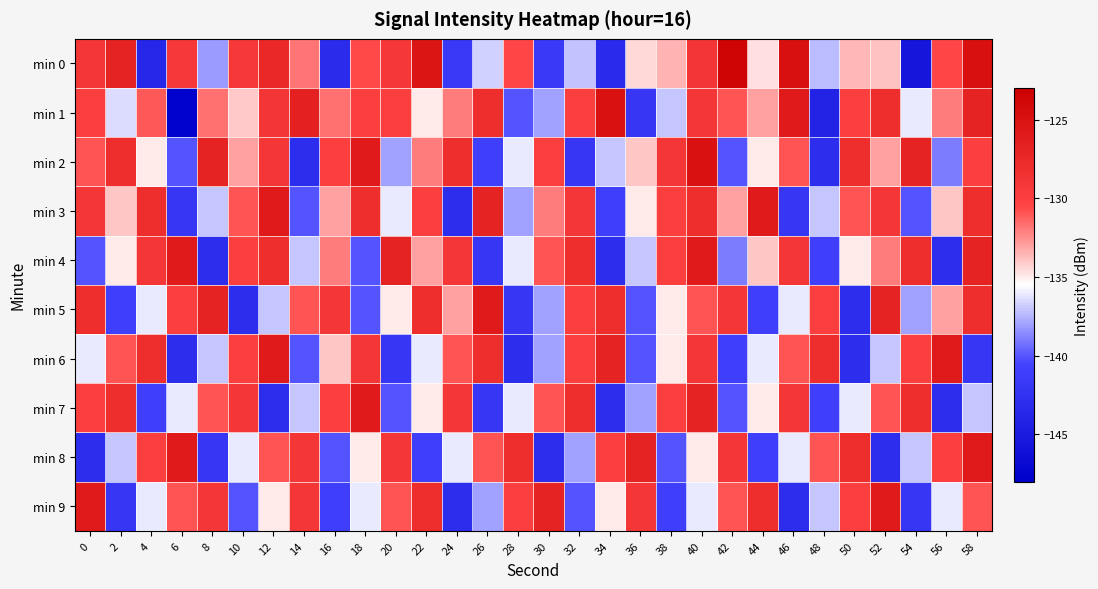

Reading left to right, list all the values displayed in this chart.

min 0: 0=-129.0	2=-127.0	4=-143.8	6=-129.2	8=-138.2	10=-129.2	12=-127.5	14=-131.9	16=-143.2	18=-130.6	20=-129.1	22=-125.3	24=-141.7	26=-136.7	28=-130.6	30=-141.7	32=-137.1	34=-143.3	36=-134.5	38=-133.5	40=-128.9	42=-123.5	44=-134.6	46=-124.9	48=-137.3	50=-133.6	52=-133.9	54=-145.6	56=-130.5	58=-124.9
min 1: 0=-130.0	2=-136.5	4=-131.0	6=-147.8	8=-131.7	10=-134.1	12=-128.9	14=-126.7	16=-131.7	18=-129.9	20=-130.0	22=-135.0	24=-132.0	26=-128.0	28=-140.0	30=-138.0	32=-130.0	34=-125.0	36=-142.0	38=-137.0	40=-129.0	42=-131.0	44=-133.0	46=-126.0	48=-144.0	50=-130.0	52=-128.0	54=-136.0	56=-132.0	58=-127.0
min 2: 0=-131.0	2=-128.0	4=-135.0	6=-140.0	8=-127.0	10=-133.0	12=-129.0	14=-143.0	16=-130.0	18=-126.0	20=-138.0	22=-132.0	24=-128.0	26=-141.0	28=-136.0	30=-130.0	32=-142.0	34=-137.0	36=-134.0	38=-129.0	40=-125.0	42=-140.0	44=-135.0	46=-131.0	48=-143.0	50=-128.0	52=-133.0	54=-127.0	56=-139.0	58=-130.0
min 3: 0=-129.0	2=-134.0	4=-128.0	6=-142.0	8=-137.0	10=-131.0	12=-126.0	14=-140.0	16=-133.0	18=-128.0	20=-136.0	22=-130.0	24=-143.0	26=-127.0	28=-138.0	30=-132.0	32=-129.0	34=-141.0	36=-135.0	38=-130.0	40=-128.0	42=-133.0	44=-126.0	46=-142.0	48=-137.0	50=-131.0	52=-129.0	54=-140.0	56=-134.0	58=-128.0
min 4: 0=-140.0	2=-135.0	4=-129.0	6=-126.0	8=-143.0	10=-130.0	12=-128.0	14=-137.0	16=-132.0	18=-140.0	20=-127.0	22=-133.0	24=-129.0	26=-142.0	28=-136.0	30=-131.0	32=-128.0	34=-143.0	36=-137.0	38=-130.0	40=-126.0	42=-139.0	44=-134.0	46=-129.0	48=-141.0	50=-135.0	52=-132.0	54=-128.0	56=-143.0	58=-127.0
min 5: 0=-128.0	2=-141.0	4=-136.0	6=-130.0	8=-127.0	10=-143.0	12=-137.0	14=-131.0	16=-129.0	18=-140.0	20=-135.0	22=-128.0	24=-133.0	26=-126.0	28=-142.0	30=-138.0	32=-130.0	34=-128.0	36=-140.0	38=-135.0	40=-131.0	42=-129.0	44=-141.0	46=-136.0	48=-130.0	50=-143.0	52=-127.0	54=-138.0	56=-133.0	58=-128.0
min 6: 0=-136.0	2=-131.0	4=-128.0	6=-143.0	8=-137.0	10=-130.0	12=-126.0	14=-140.0	16=-134.0	18=-129.0	20=-142.0	22=-136.0	24=-131.0	26=-128.0	28=-143.0	30=-138.0	32=-130.0	34=-127.0	36=-140.0	38=-135.0	40=-129.0	42=-141.0	44=-136.0	46=-131.0	48=-128.0	50=-143.0	52=-137.0	54=-130.0	56=-126.0	58=-142.0
min 7: 0=-130.0	2=-128.0	4=-141.0	6=-136.0	8=-131.0	10=-129.0	12=-143.0	14=-137.0	16=-130.0	18=-126.0	20=-140.0	22=-135.0	24=-129.0	26=-142.0	28=-136.0	30=-131.0	32=-128.0	34=-143.0	36=-138.0	38=-130.0	40=-127.0	42=-140.0	44=-135.0	46=-129.0	48=-141.0	50=-136.0	52=-131.0	54=-128.0	56=-143.0	58=-137.0
min 8: 0=-143.0	2=-137.0	4=-130.0	6=-126.0	8=-142.0	10=-136.0	12=-131.0	14=-129.0	16=-140.0	18=-135.0	20=-129.0	22=-141.0	24=-136.0	26=-131.0	28=-128.0	30=-143.0	32=-138.0	34=-130.0	36=-127.0	38=-140.0	40=-135.0	42=-129.0	44=-141.0	46=-136.0	48=-131.0	50=-128.0	52=-143.0	54=-137.0	56=-130.0	58=-126.0
min 9: 0=-126.0	2=-142.0	4=-136.0	6=-131.0	8=-129.0	10=-140.0	12=-135.0	14=-129.0	16=-141.0	18=-136.0	20=-131.0	22=-128.0	24=-143.0	26=-138.0	28=-130.0	30=-127.0	32=-140.0	34=-135.0	36=-129.0	38=-141.0	40=-136.0	42=-131.0	44=-128.0	46=-143.0	48=-137.0	50=-130.0	52=-126.0	54=-142.0	56=-136.0	58=-131.0